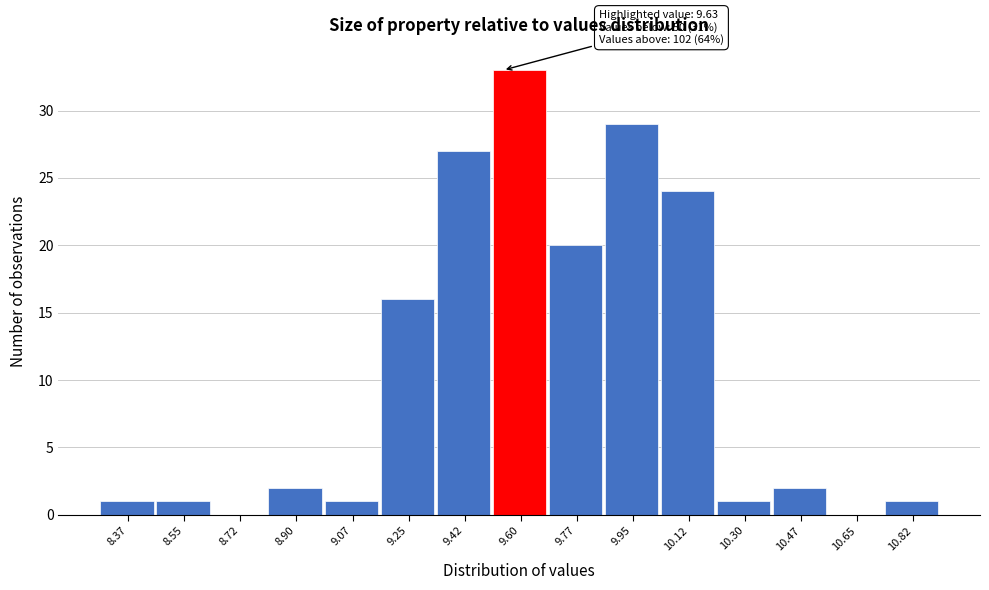

Reading right to left, extract all data points from this chart.

10.82=1	10.65=0	10.47=2	10.30=1	10.12=24	9.95=29	9.77=20	9.60=33	9.42=27	9.25=16	9.07=1	8.90=2	8.72=0	8.55=1	8.37=1